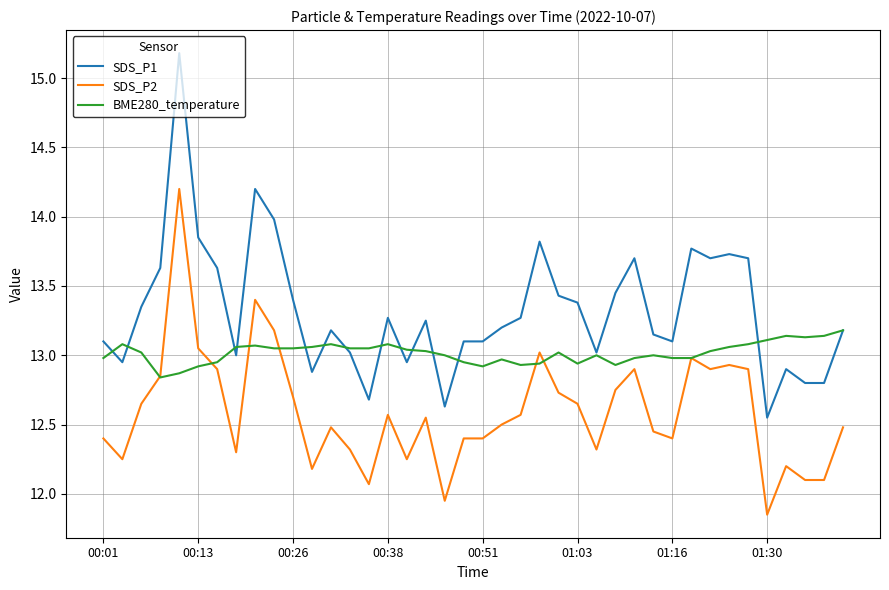

Which series has the widest spread of values?

SDS_P1